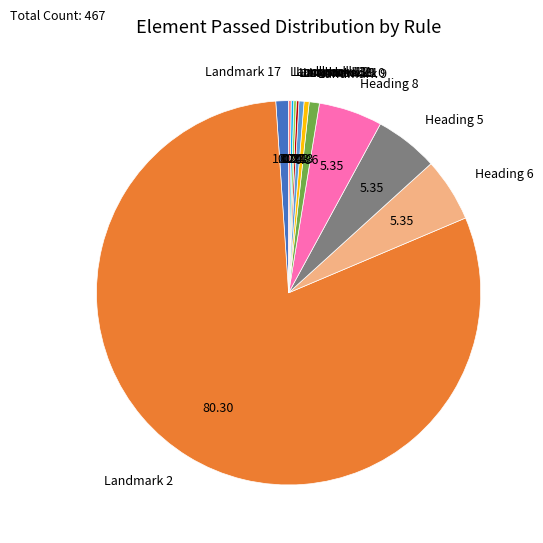

Does any single category account for the majority?

Yes